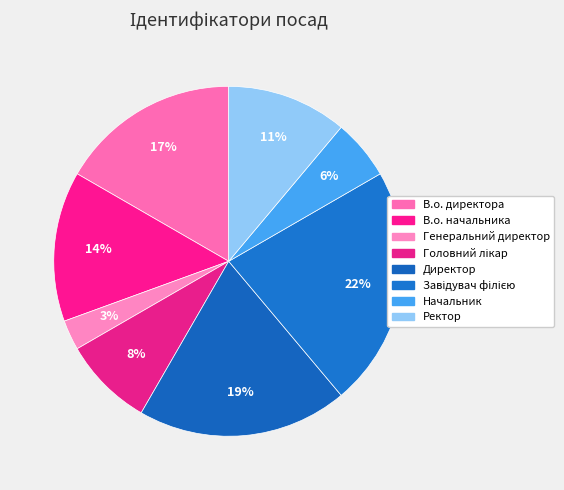

Is the sum of В.о. начальника and Головний лікар greater than half?

No